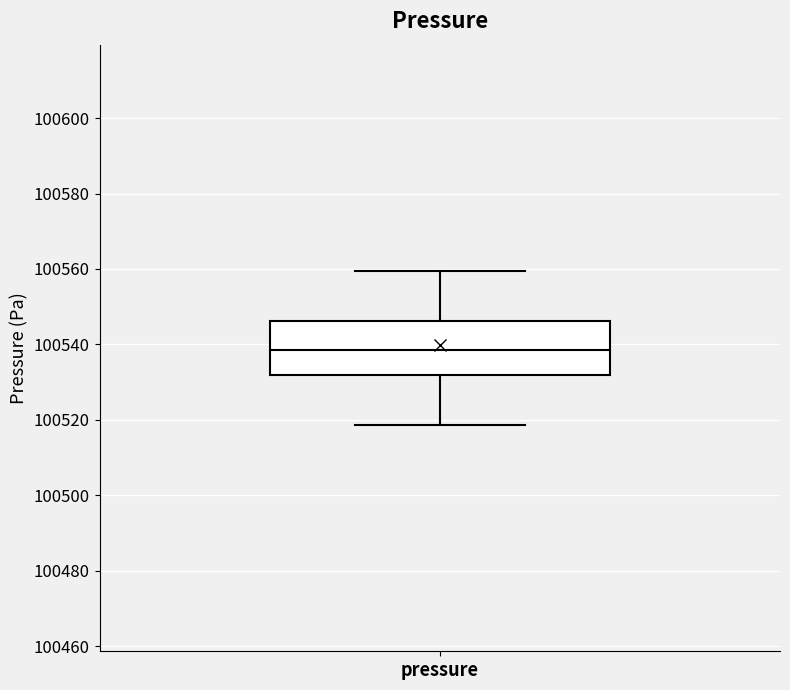

Transcribe this box plot: give where the median line is, the range the box spans, and where the two whiskers end, as read against the y-axis. The values are not printed on the chart, so give them approximately, as read against the axis.

median 100538, box 100532 to 100546, whiskers 100518 to 100560